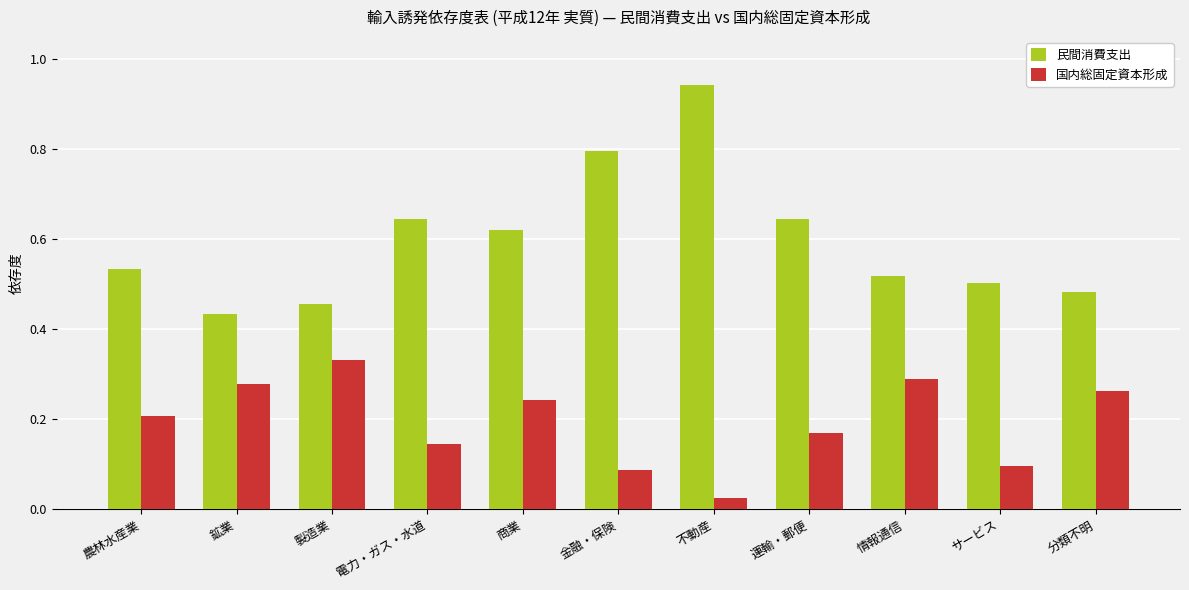

Which series changed the most between 農林水産業 and サービス?

国内総固定資本形成